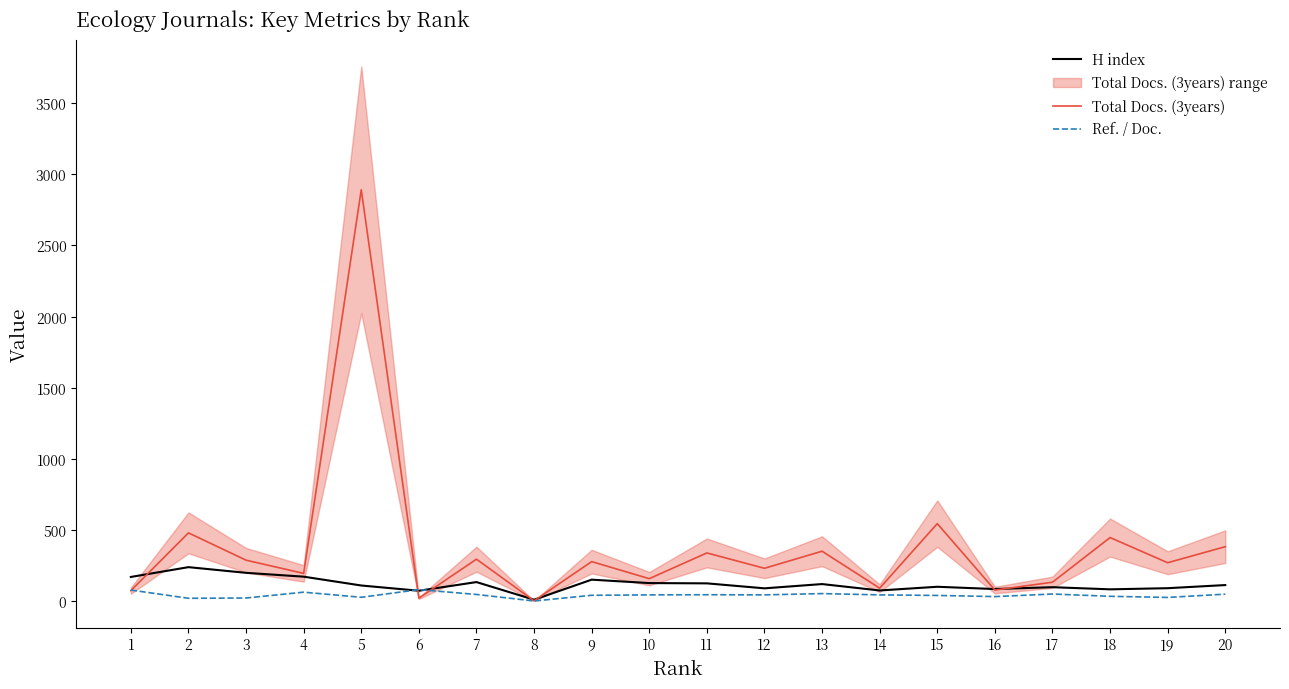

List the labels in order of Ref. / Doc. value, smallest first.

8, 2, 3, 19, 5, 16, 18, 15, 9, 10, 12, 14, 11, 7, 20, 17, 13, 4, 1, 6